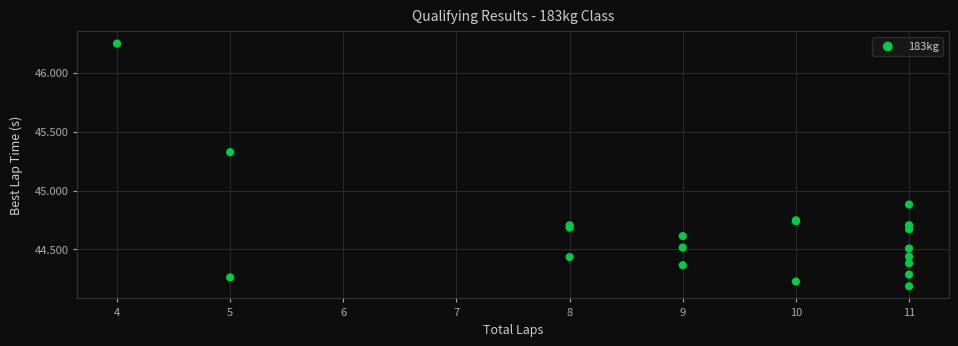

What Y value in the scatter plot is closest to 45?

44.9